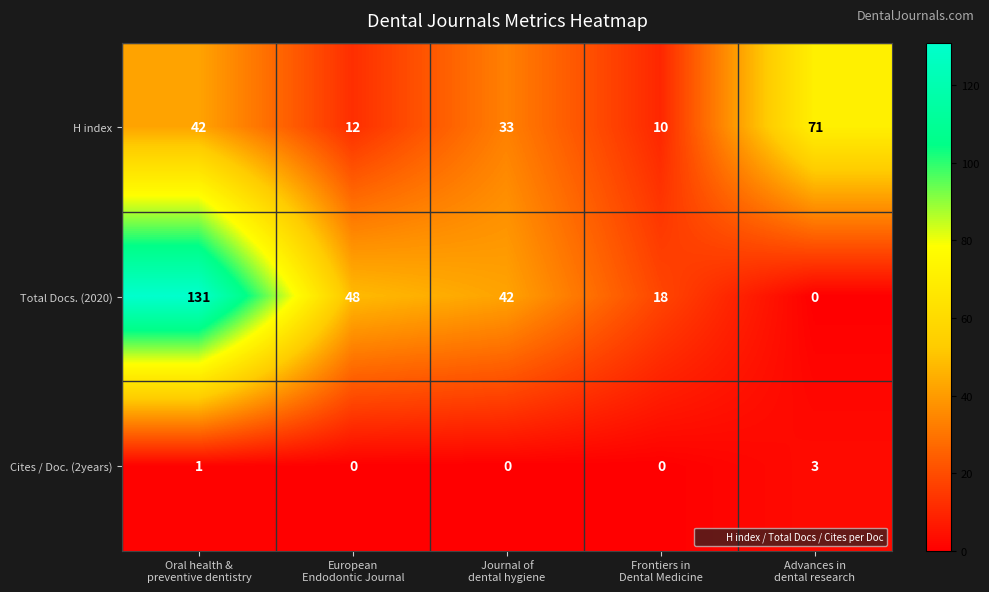

What is the difference between the maximum and minimum values in the H index series?

61